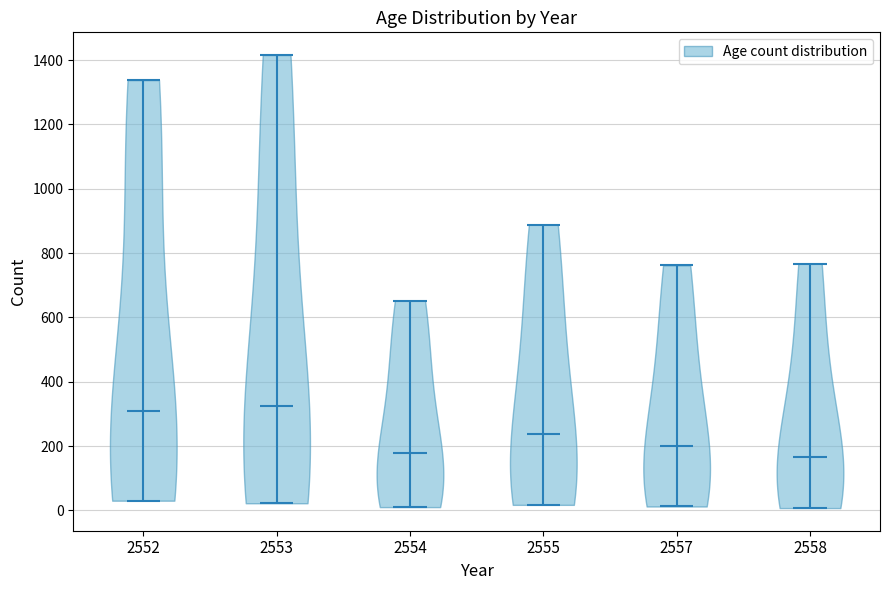

Reading left to right, read every violin against the y-axis: where its median line is, and the lowest and highest points it reaches. The values are not printed on the chart, so give them approximately, as read against the axis.

2552: median line 300, lowest point 40, highest point 1340
2553: median line 320, lowest point 20, highest point 1420
2554: median line 180, lowest point 20, highest point 660
2555: median line 240, lowest point 20, highest point 880
2557: median line 200, lowest point 20, highest point 760
2558: median line 160, lowest point 0, highest point 760